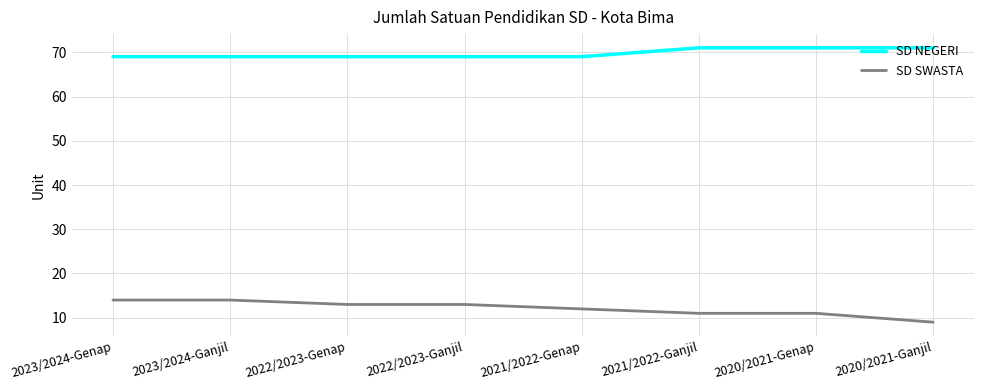

How many categories are shown in the chart?

8